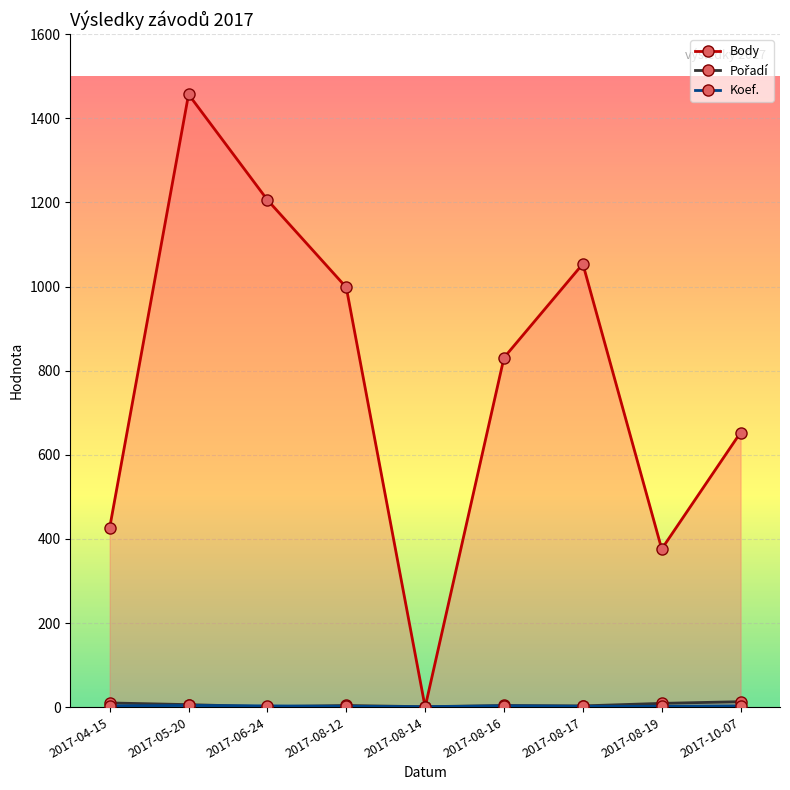

How many lines are shown in the chart?

3